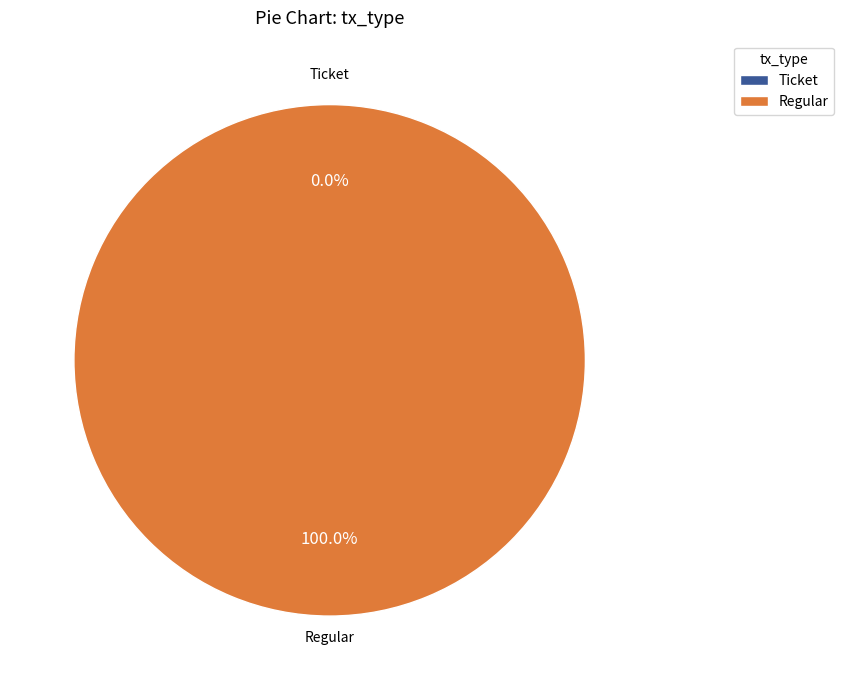

To the nearest percent, what is the difference between the Regular and Ticket slice percentages?

100%